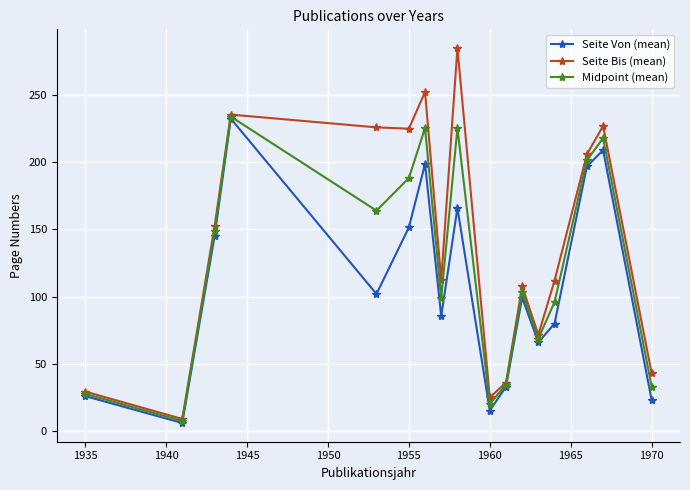

What is the maximum value for Seite Von (mean)?

232.5